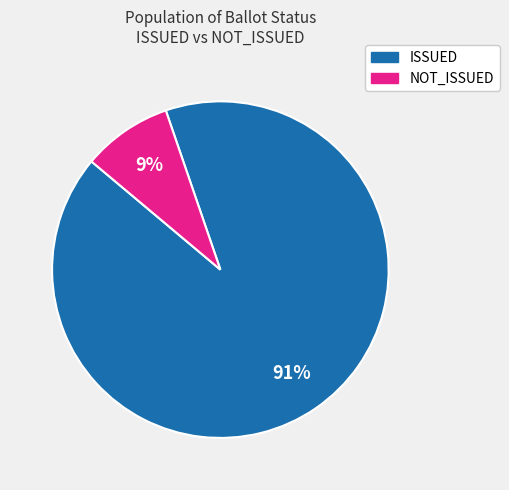

True or false: ISSUED accounts for 86% of the total.

False